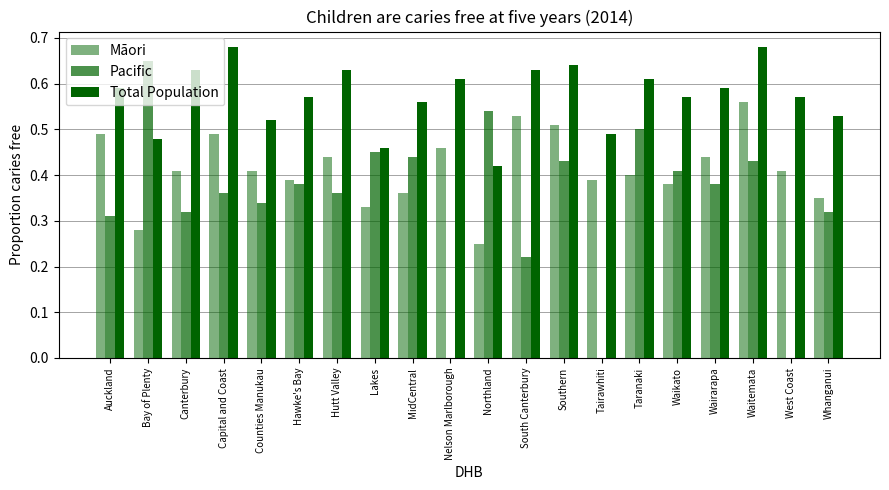

True or false: Māori has a value of 0.5 at MidCentral.

False